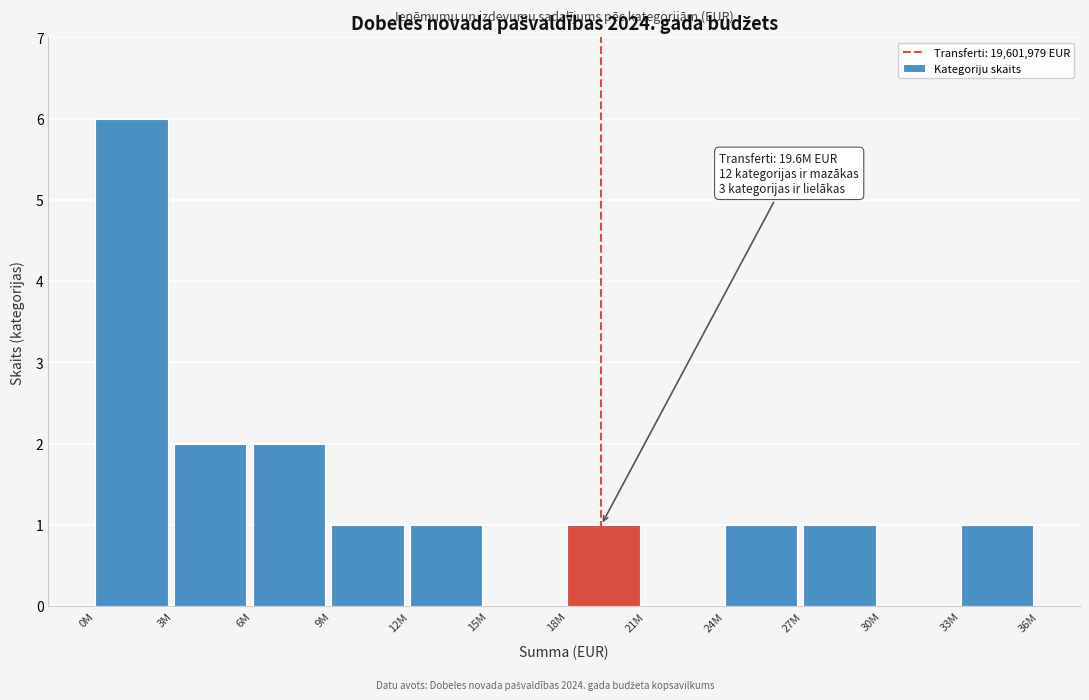

Reading left to right, what are all the values shown in this chart?

0M=6	3M=2	6M=2	9M=1	12M=1	15M=0	18M=1	21M=0	24M=1	27M=1	30M=0	33M=1